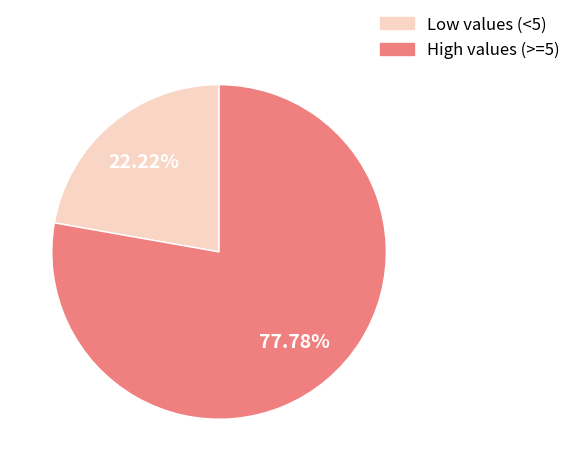

Does Low values (<5) represent more than half of the total?

No